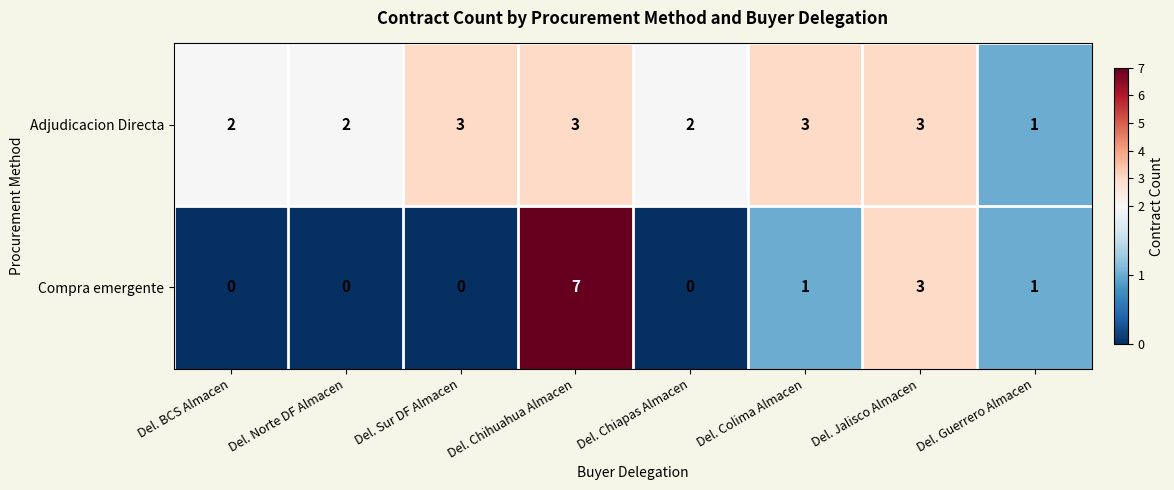

What is the sum of all Adjudicacion Directa values?

19